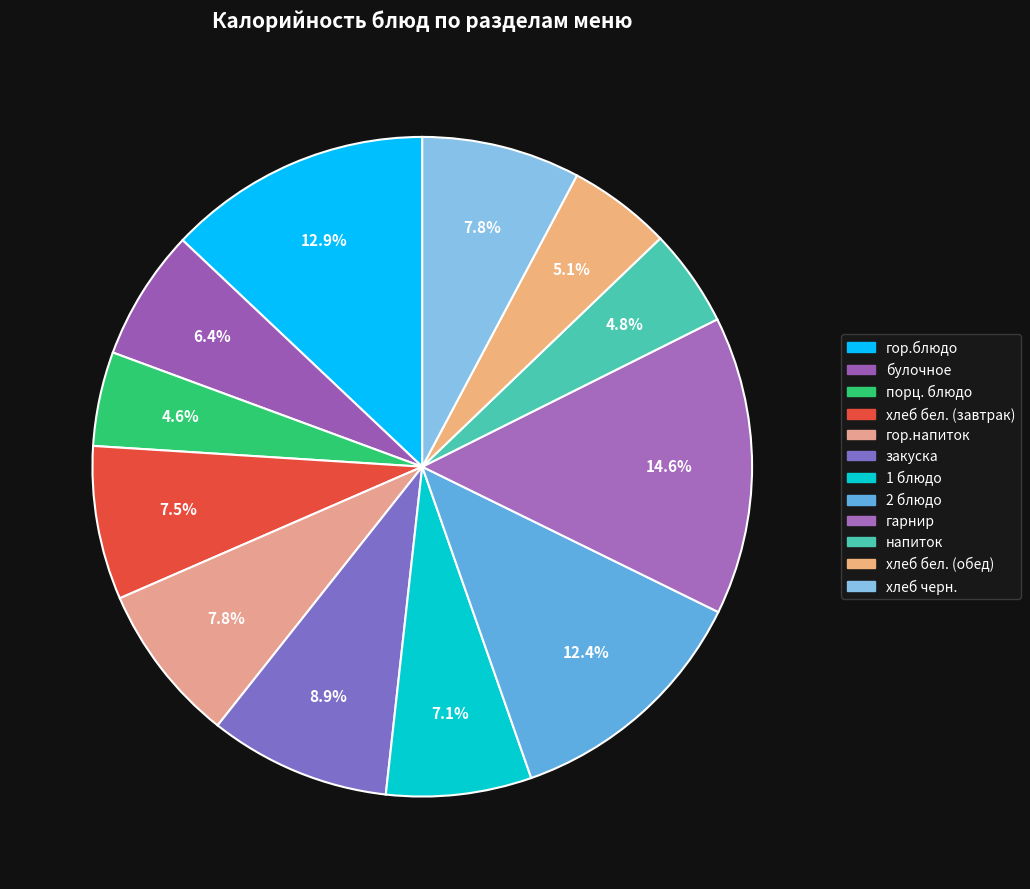

Which slice is the smallest?

порц. блюдо